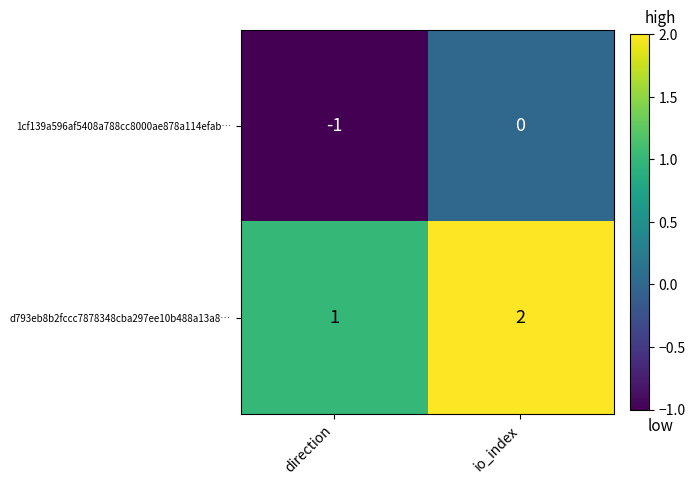

Rank the series by their average value, from lowest to highest.

1cf139a596af5408a788cc8000ae878a114efab…, d793eb8b2fccc7878348cba297ee10b488a13a8…